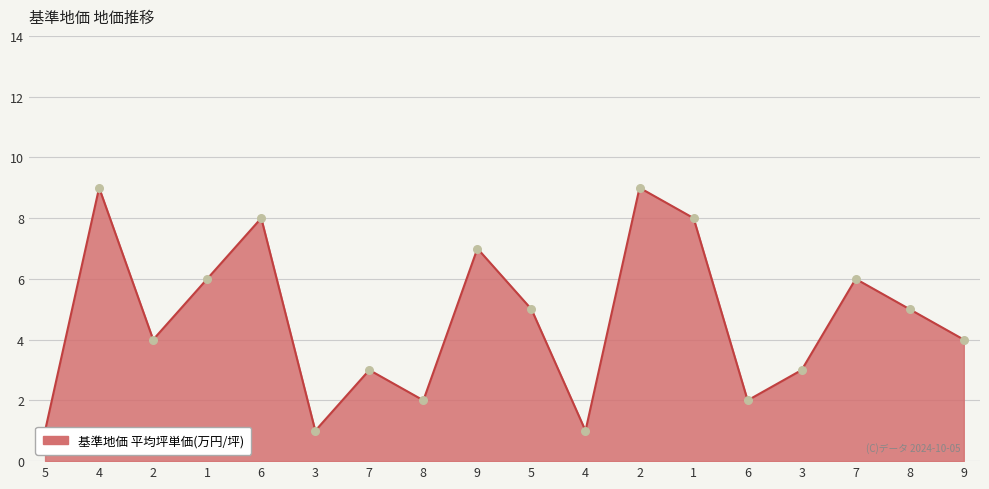

Which has a higher value, 1 or 3?

1